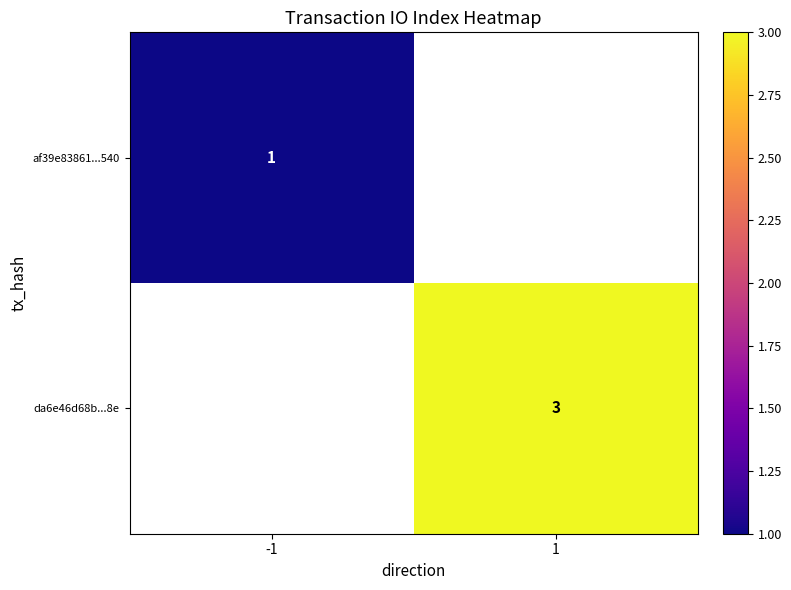

The af39e83861...540 series shows 1 at -1. True or false?

True